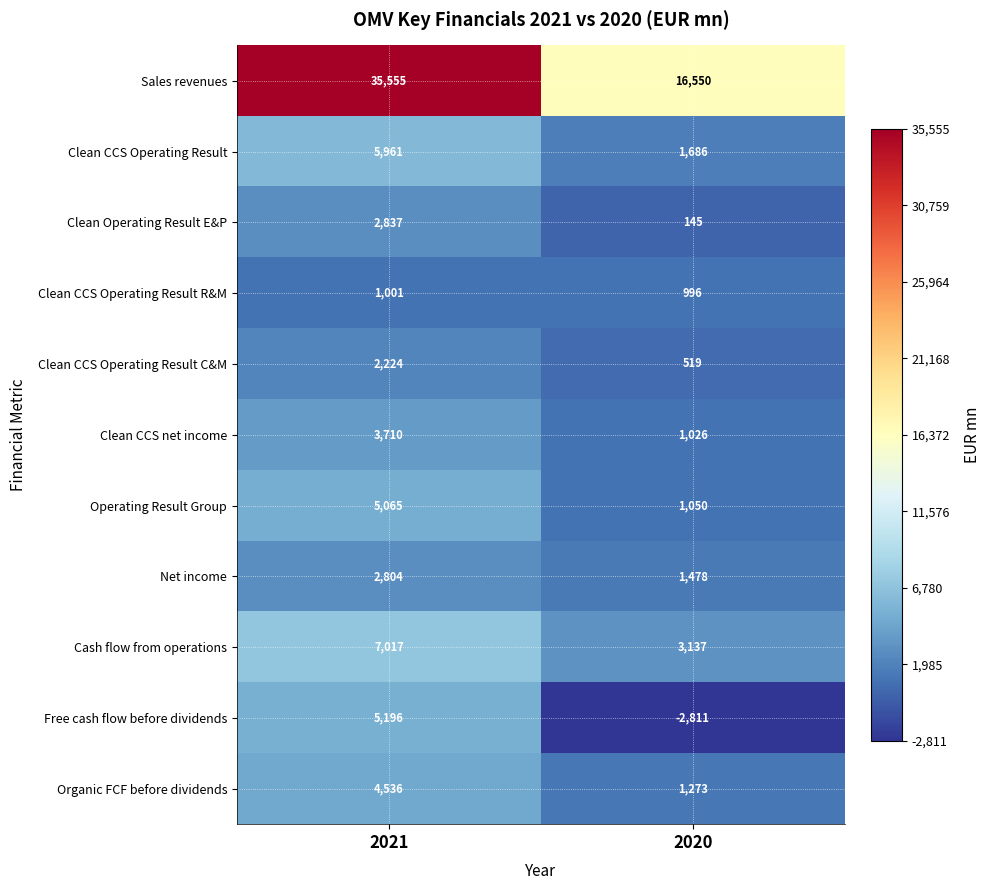

At which category is the sum across all series the highest?

2021